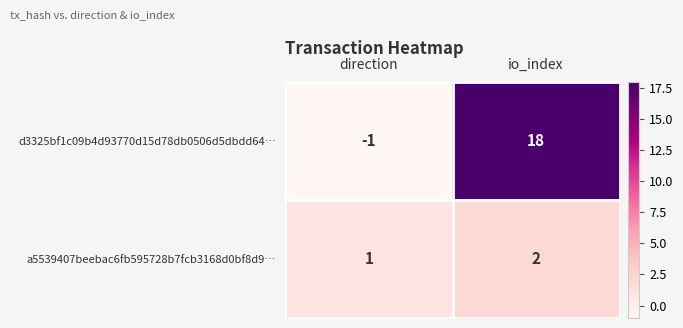

Which label corresponds to the largest value in the chart?

io_index